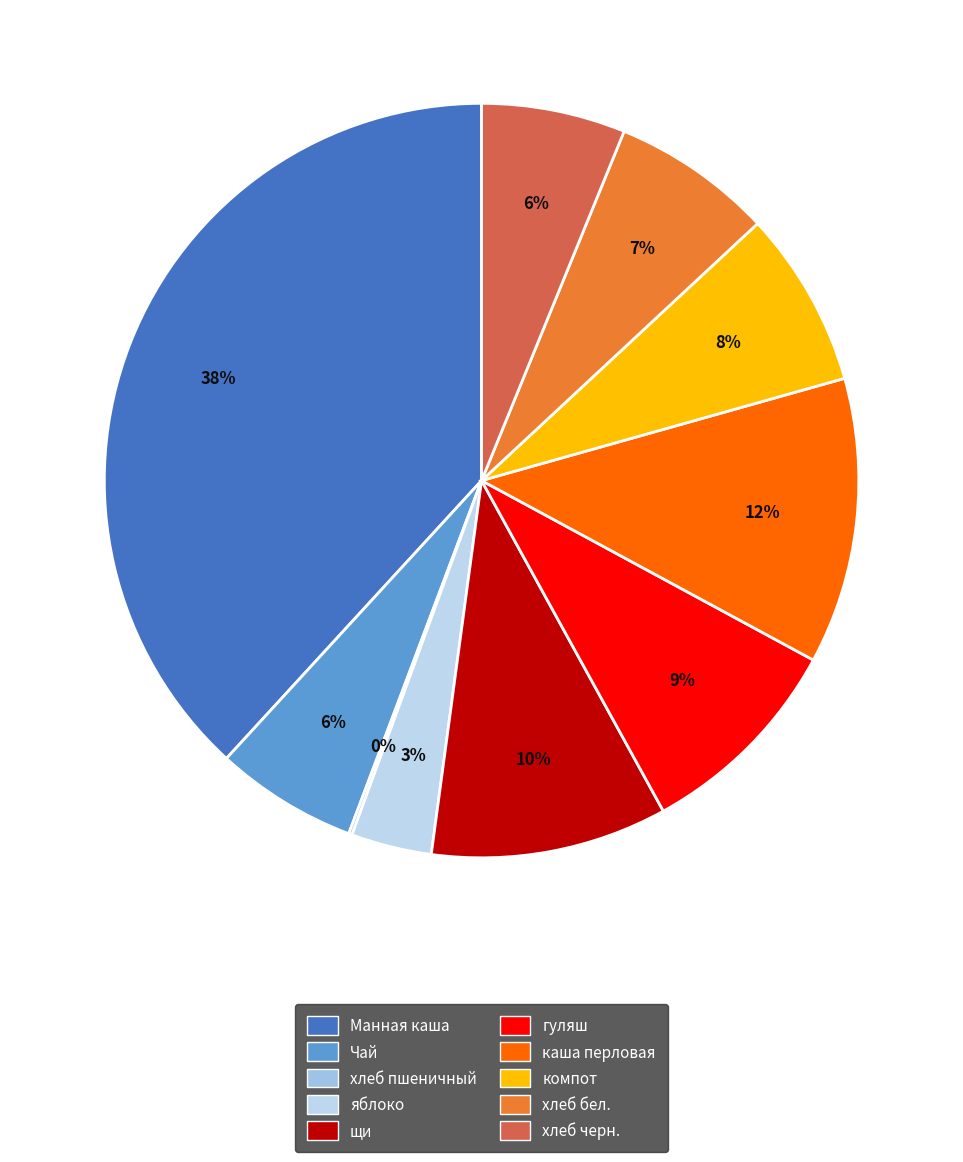

How many slices are in this pie chart?

10